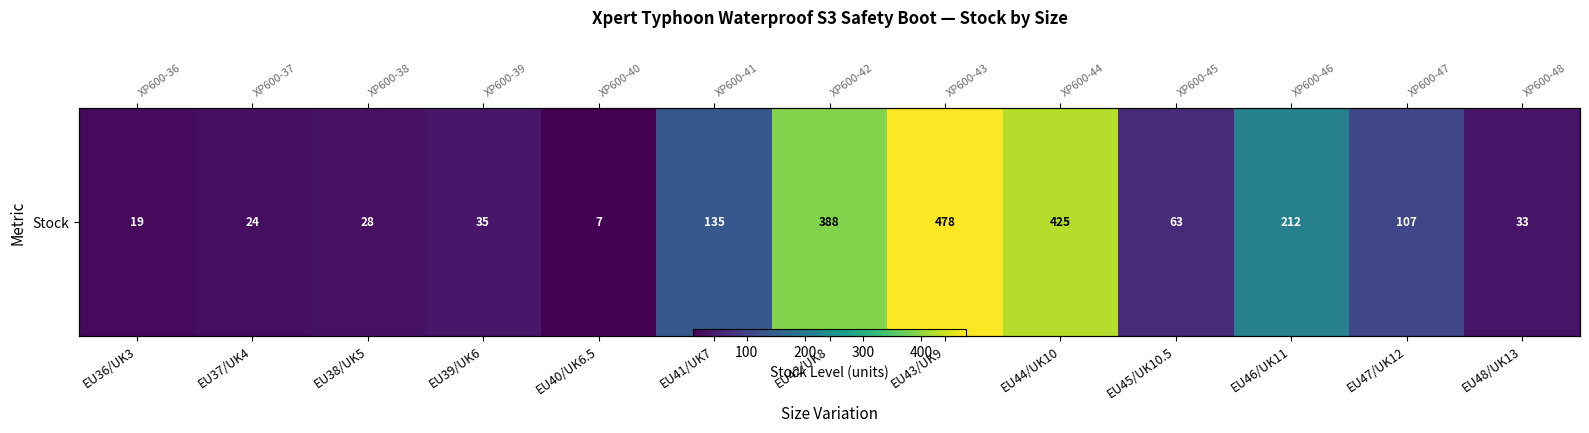

Is it true that the value at EU41/UK7 is 135?

True